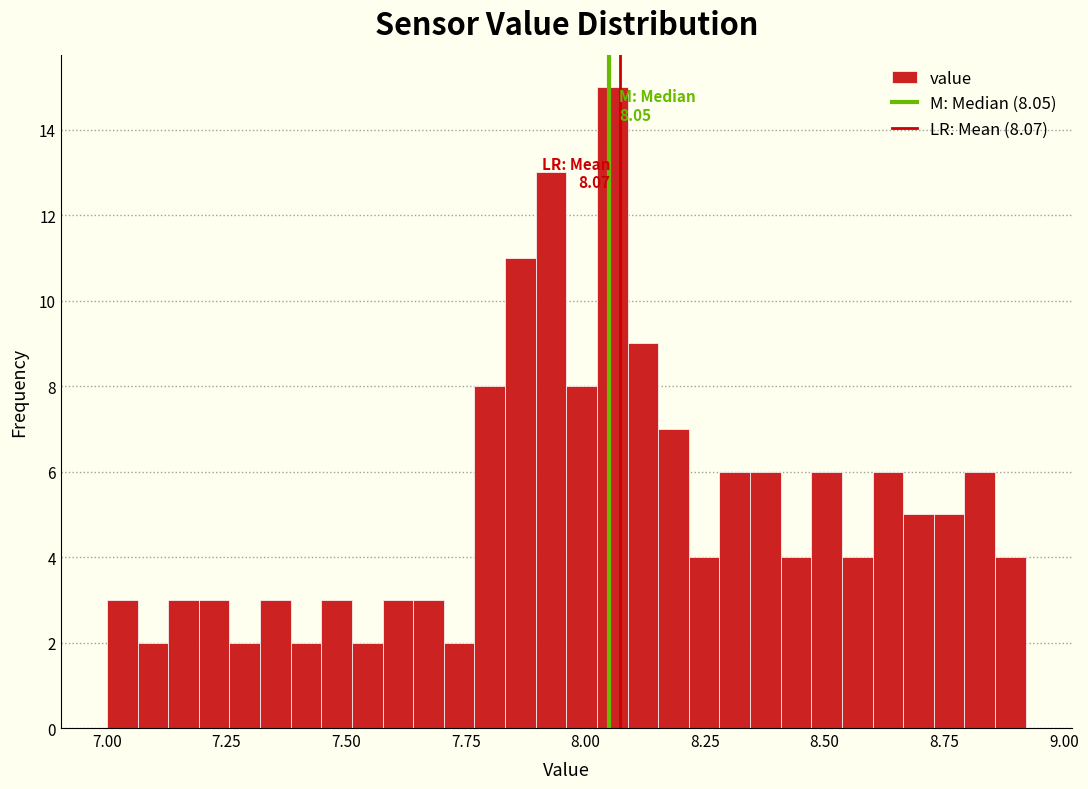

Around what value on the x-axis is the tallest bar? Give the approximate position of its centre, as read against the axis.

8.05